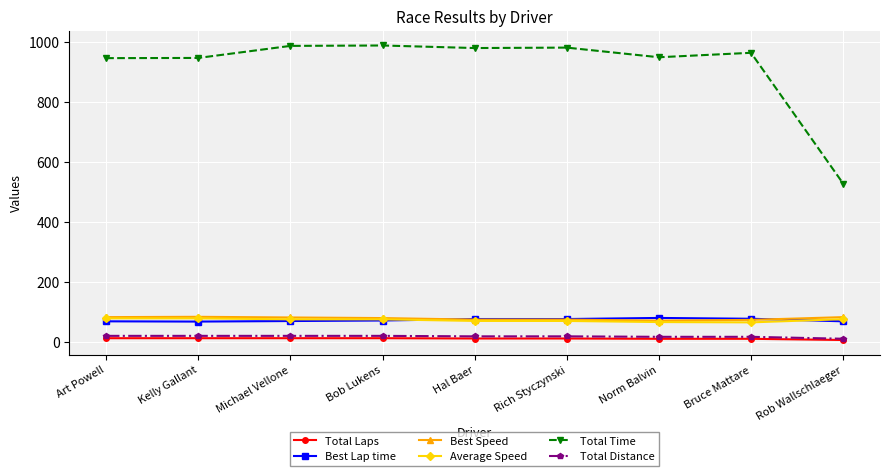

Between Norm Balvin and Rob Wallschlaeger, which series saw the biggest shift?

Total Time